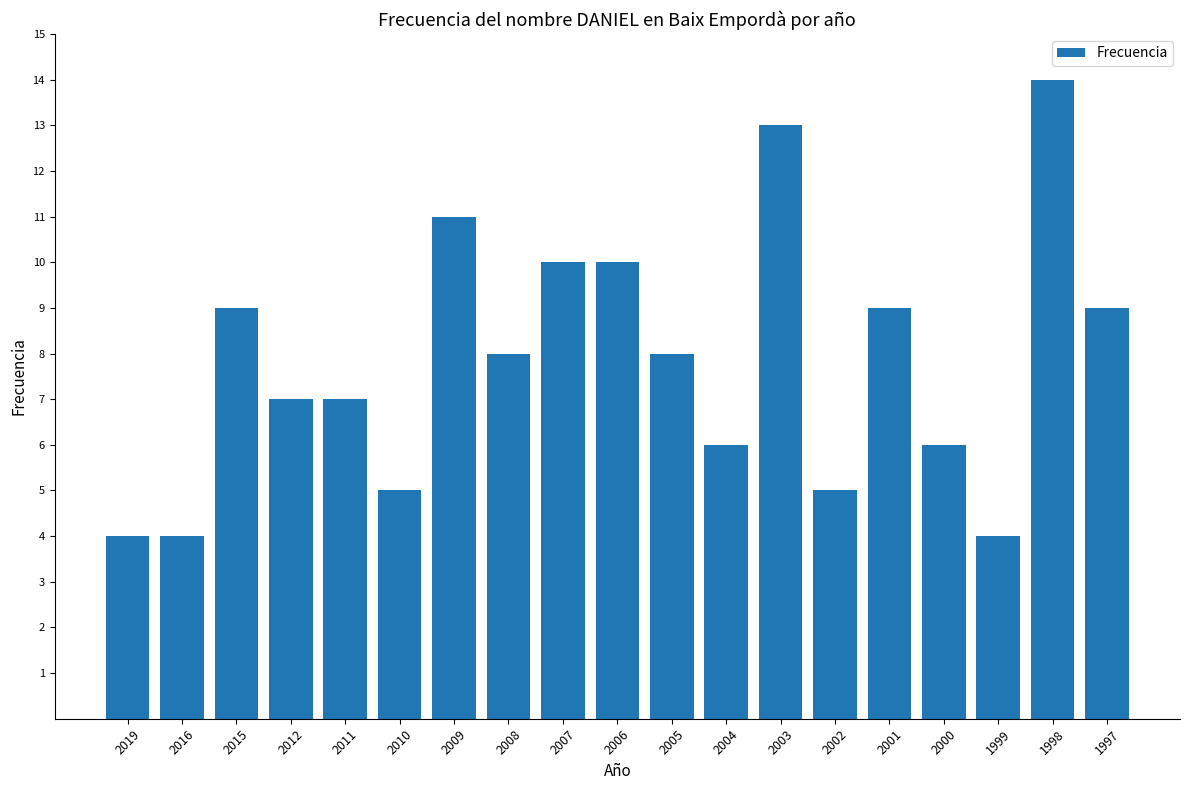

Reading left to right, list all the values displayed in this chart.

2019=4	2016=4	2015=9	2012=7	2011=7	2010=5	2009=11	2008=8	2007=10	2006=10	2005=8	2004=6	2003=13	2002=5	2001=9	2000=6	1999=4	1998=14	1997=9